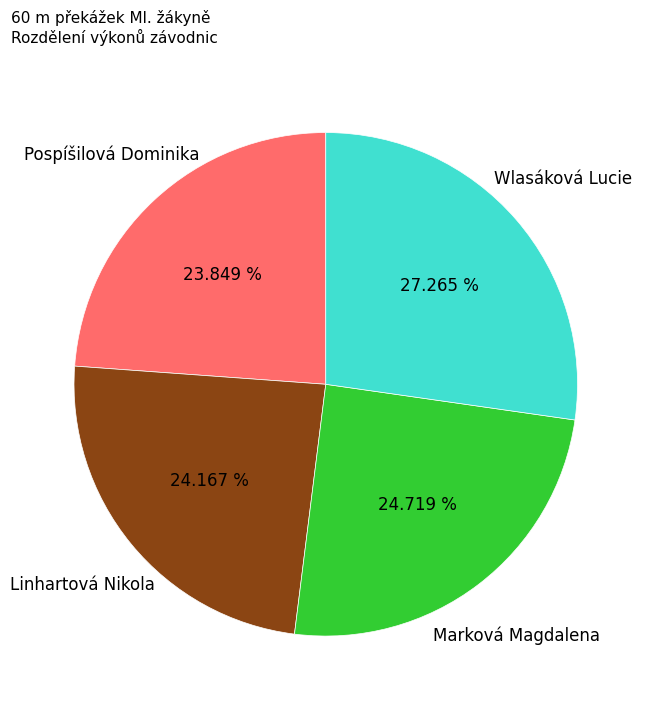

Which category has the biggest portion of the pie?

Wlasáková Lucie